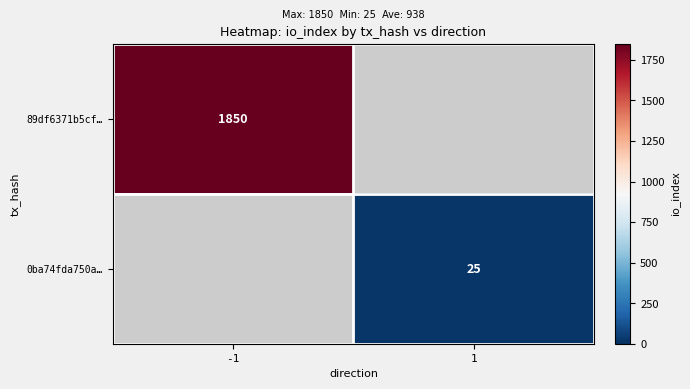

Which label corresponds to the largest value in the chart?

-1